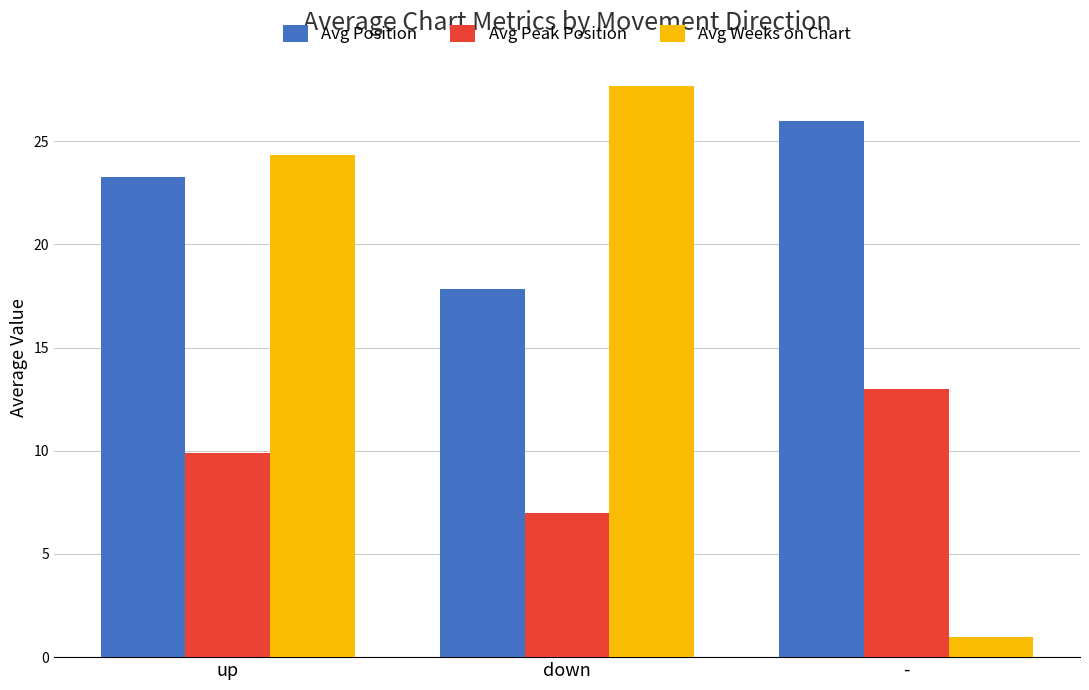

What is the minimum value shown in the chart?

1.0